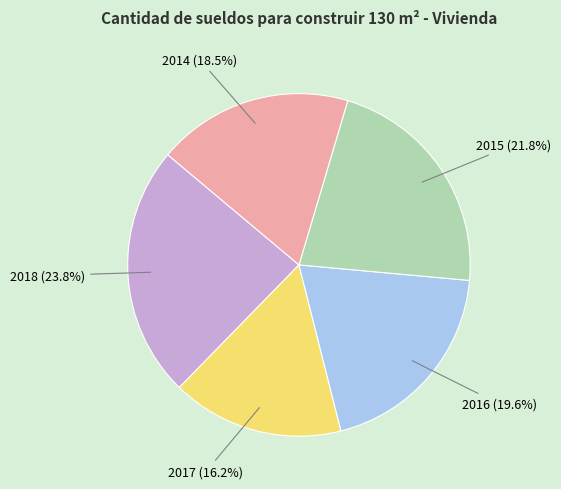

Is there a majority slice in this chart?

No